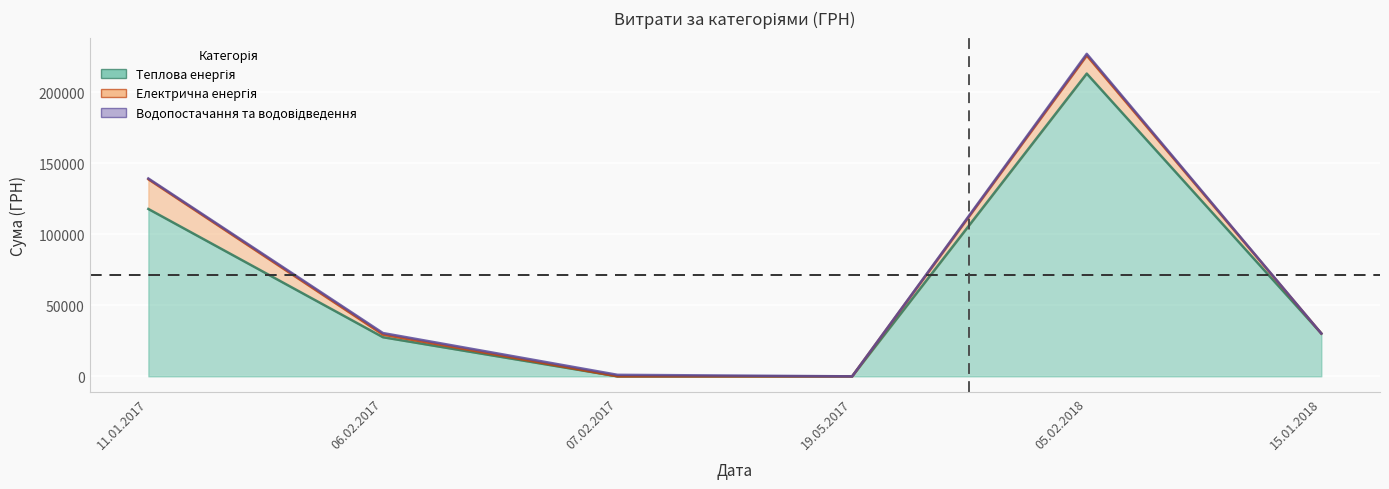

How many data points in Електрична енергія are less than 1851?

3